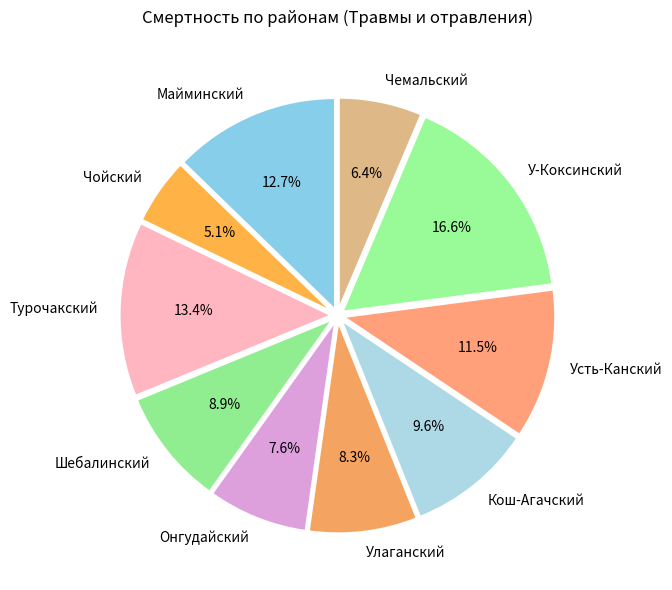

To the nearest percent, what percentage of the pie is Улаганский?

8%